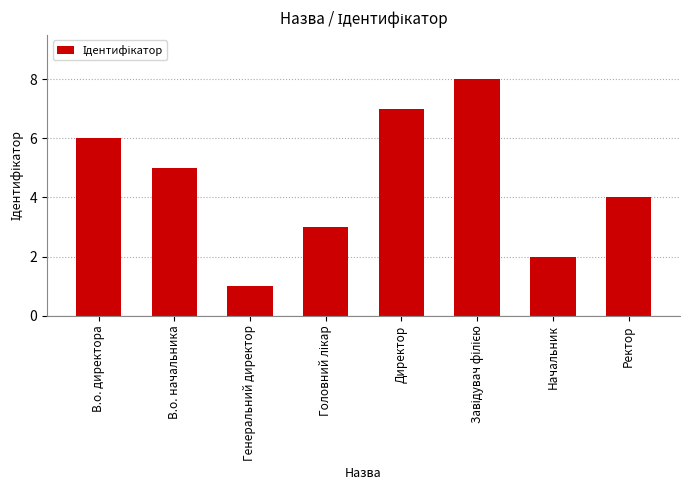

How many categories are shown in the chart?

8